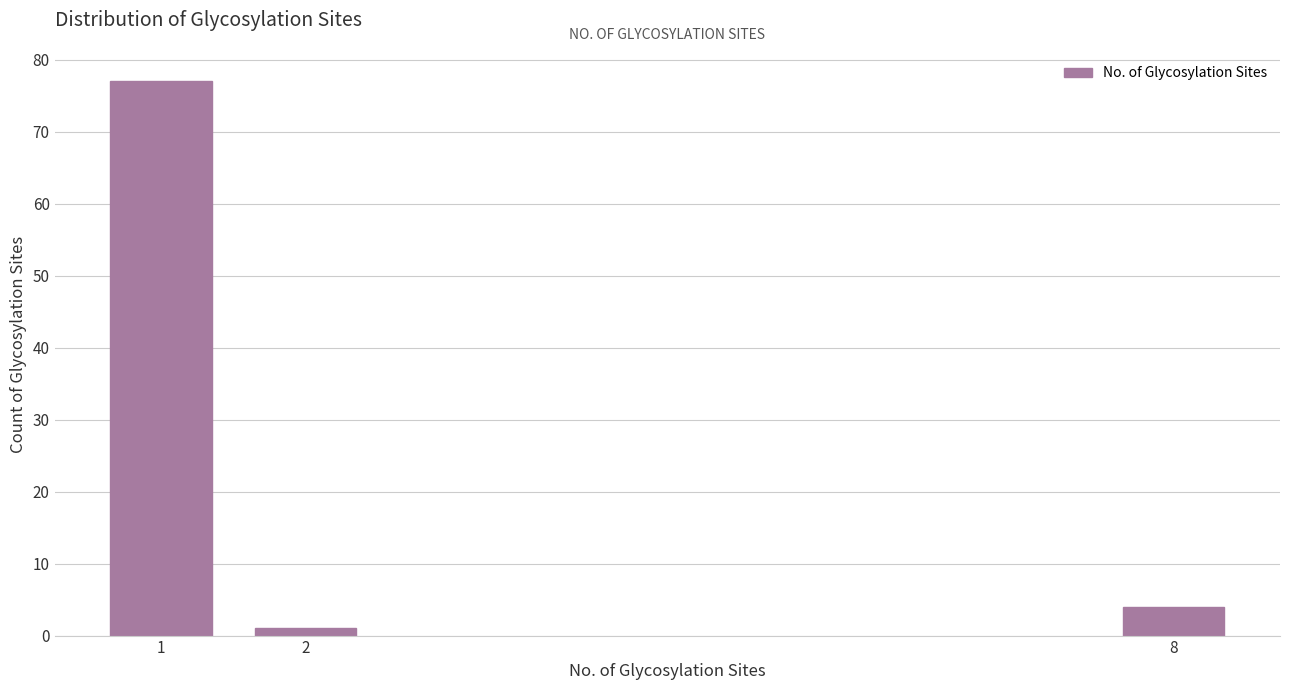

Reading left to right, what are all the values shown in this chart?

1=77	2=1	8=4